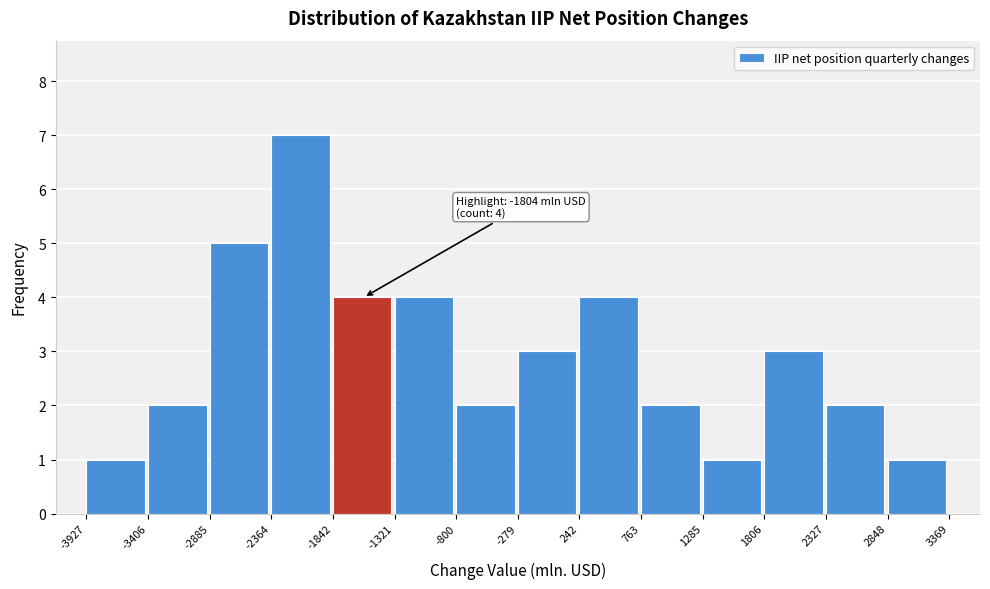

Which range on the x-axis has the tallest bar?

-2364 to -1842